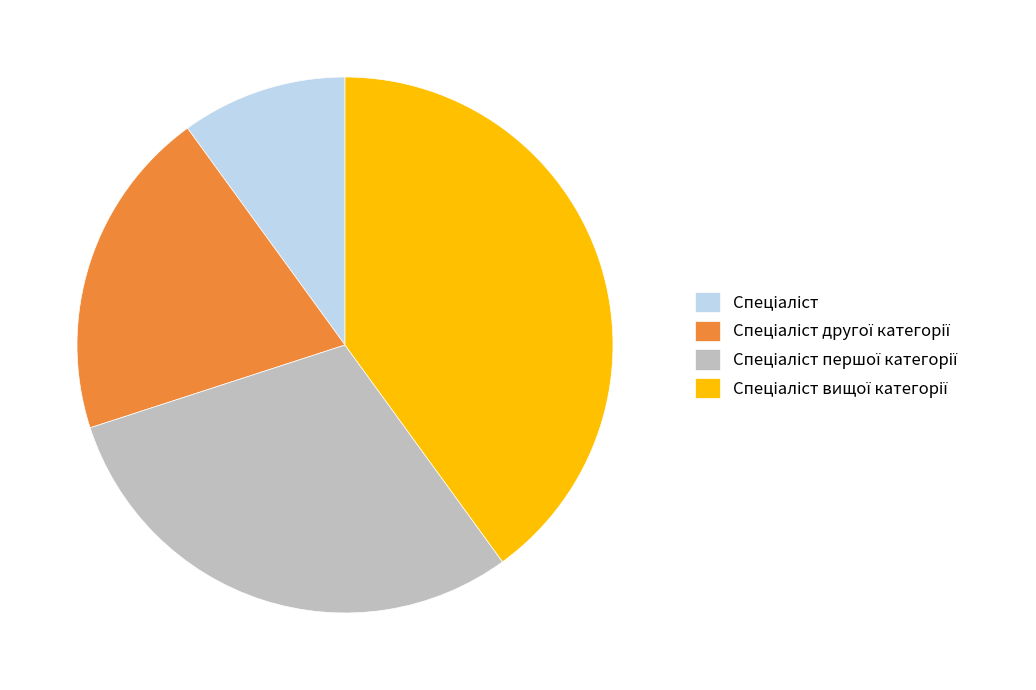

Does any single category account for the majority?

No